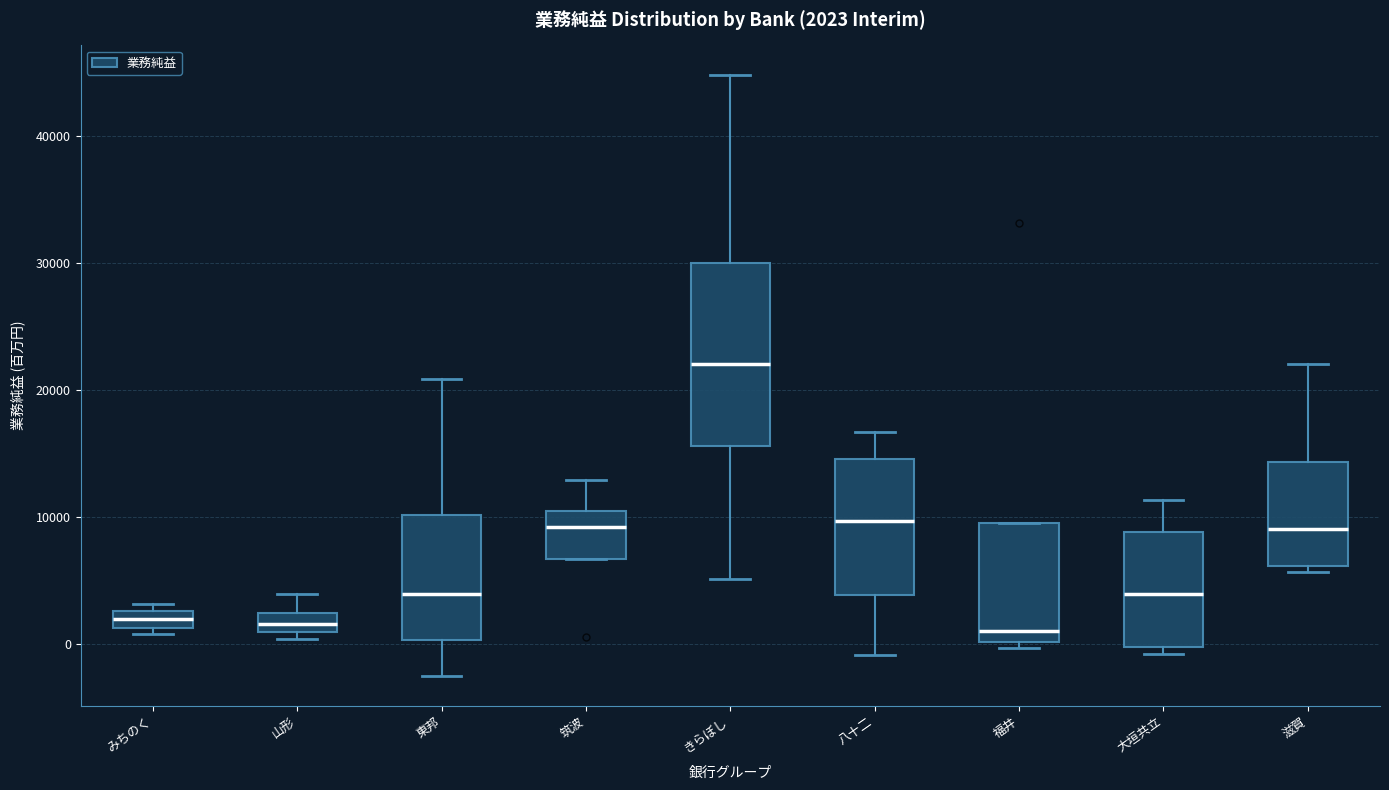

Which box is the tallest, from its lower edge to its upper edge?

きらぼし